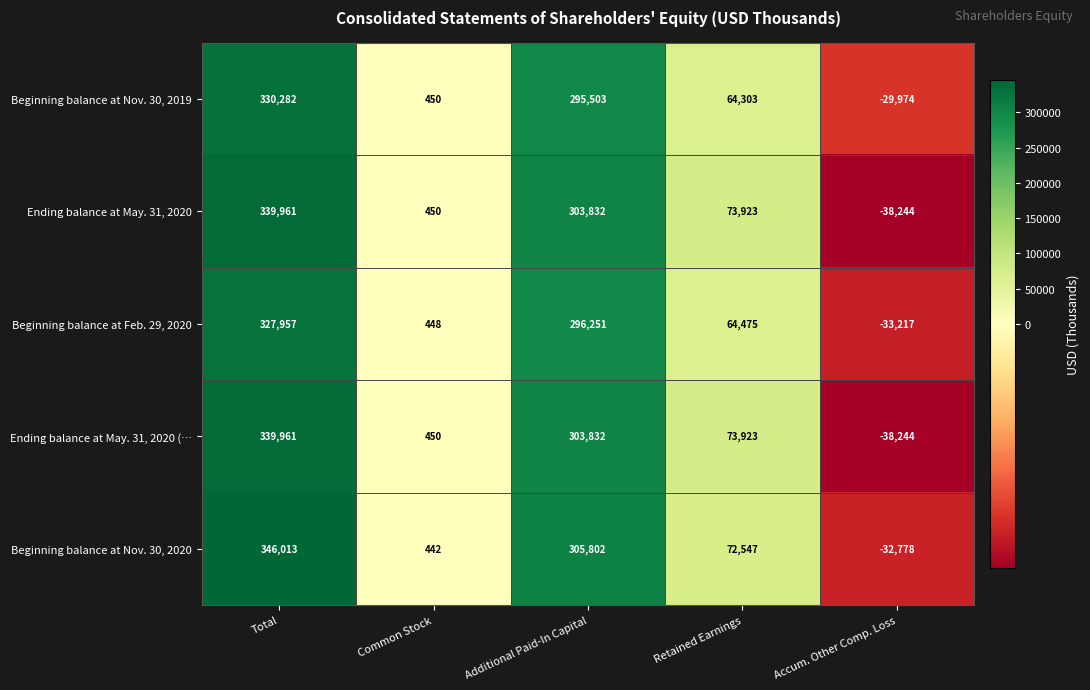

Between Common Stock and Additional Paid-In Capital, which series saw the biggest shift?

Beginning balance at Nov. 30, 2020